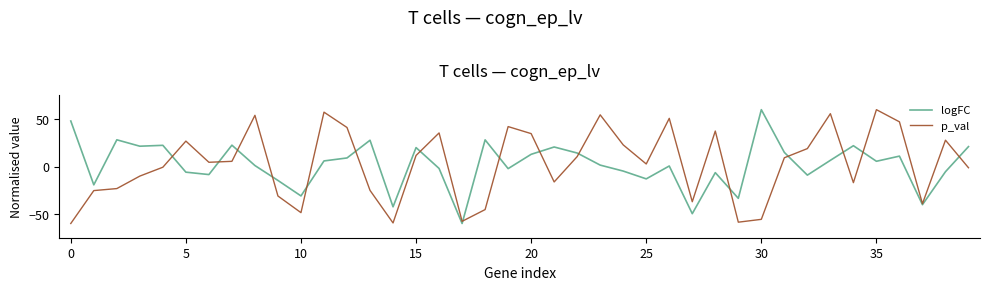

What is the maximum value for p_val?

60.0